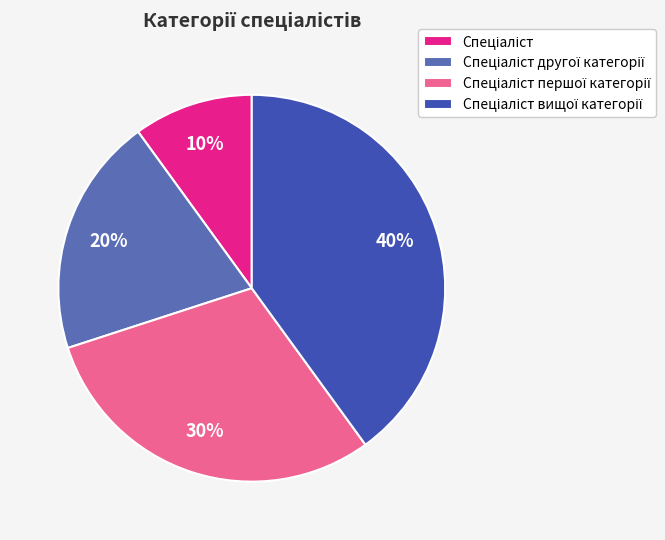

Count the number of slices in the pie.

4